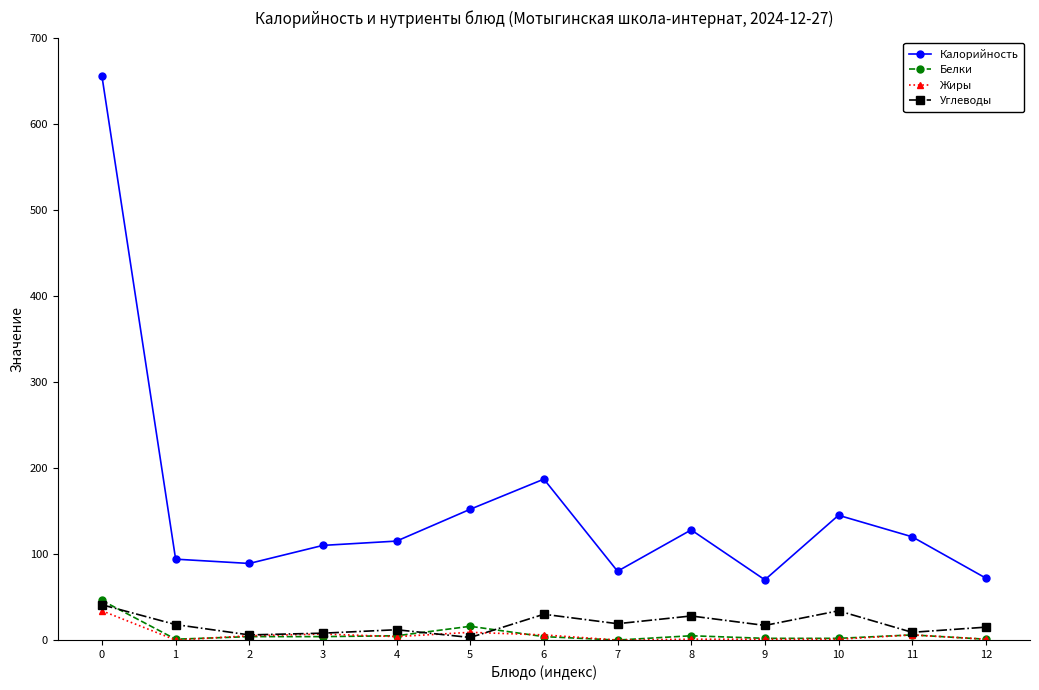

After their last crossing, which series has the higher values: Углеводы or Жиры?

Углеводы